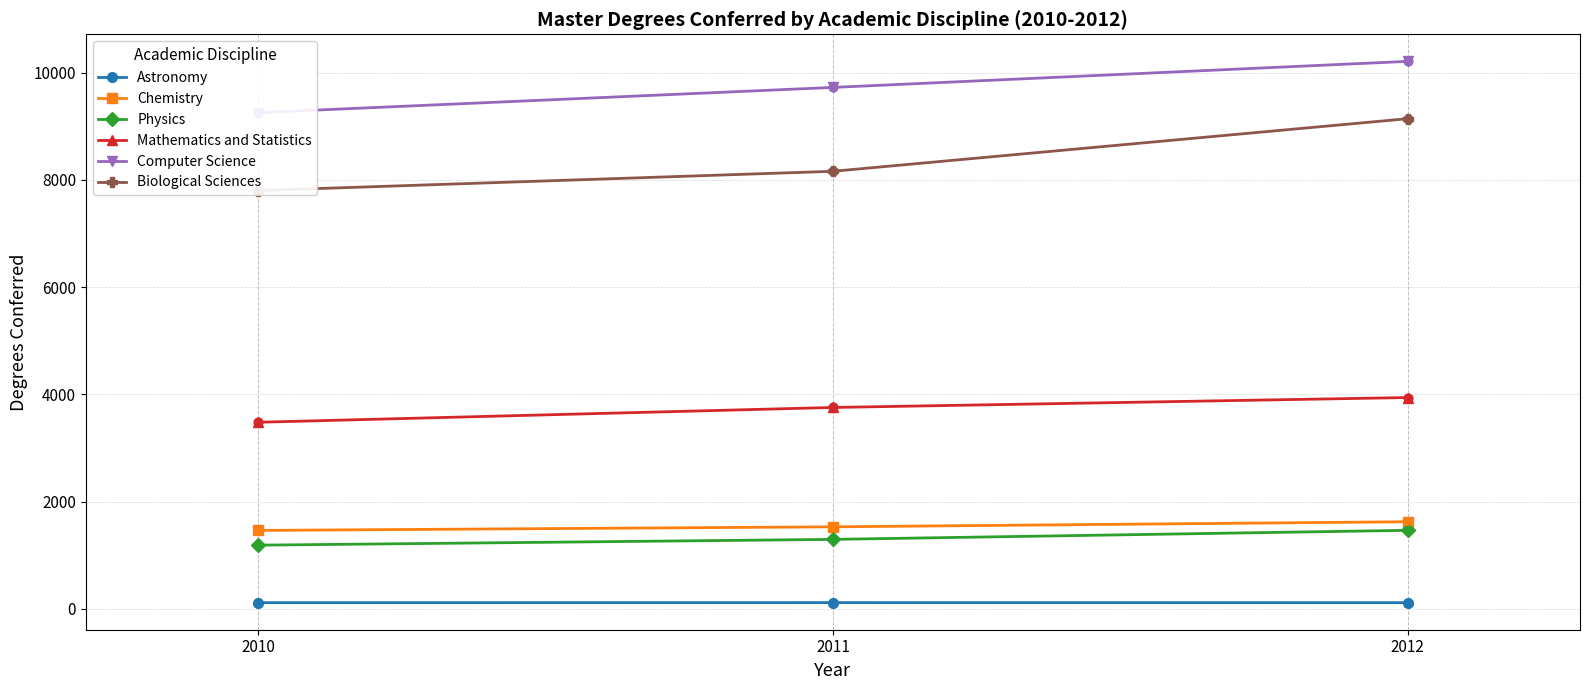

At how many categories does at least one series exceed 349?

3